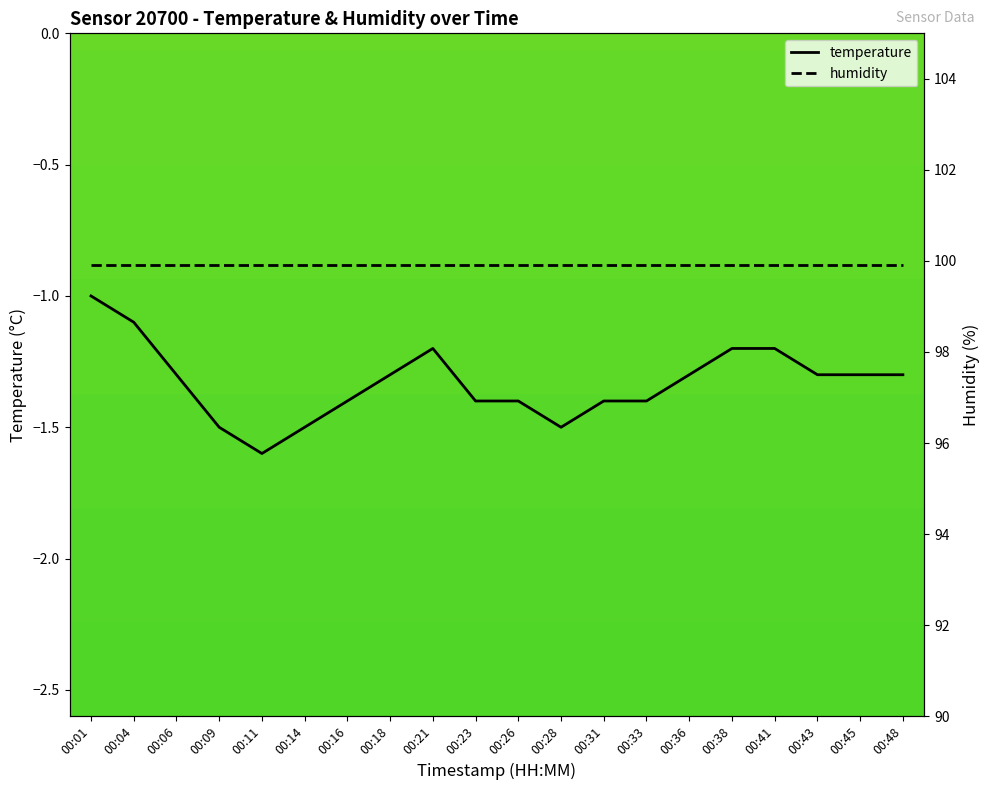

Where is the first local minimum?

00:11